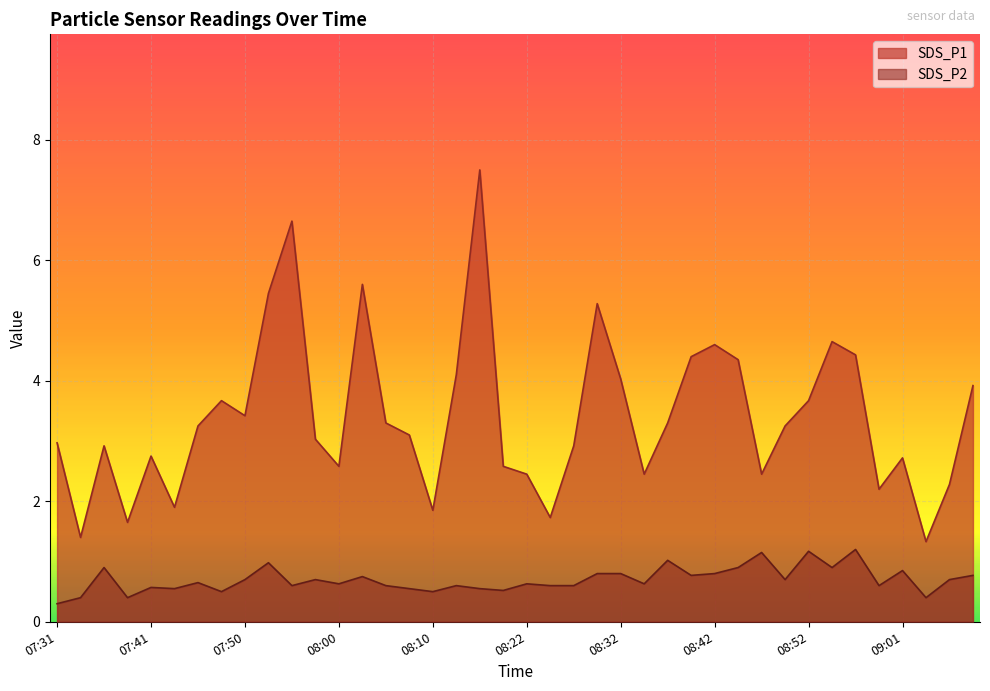

What value does the SDS_P2 series have at 07:31?

0.3